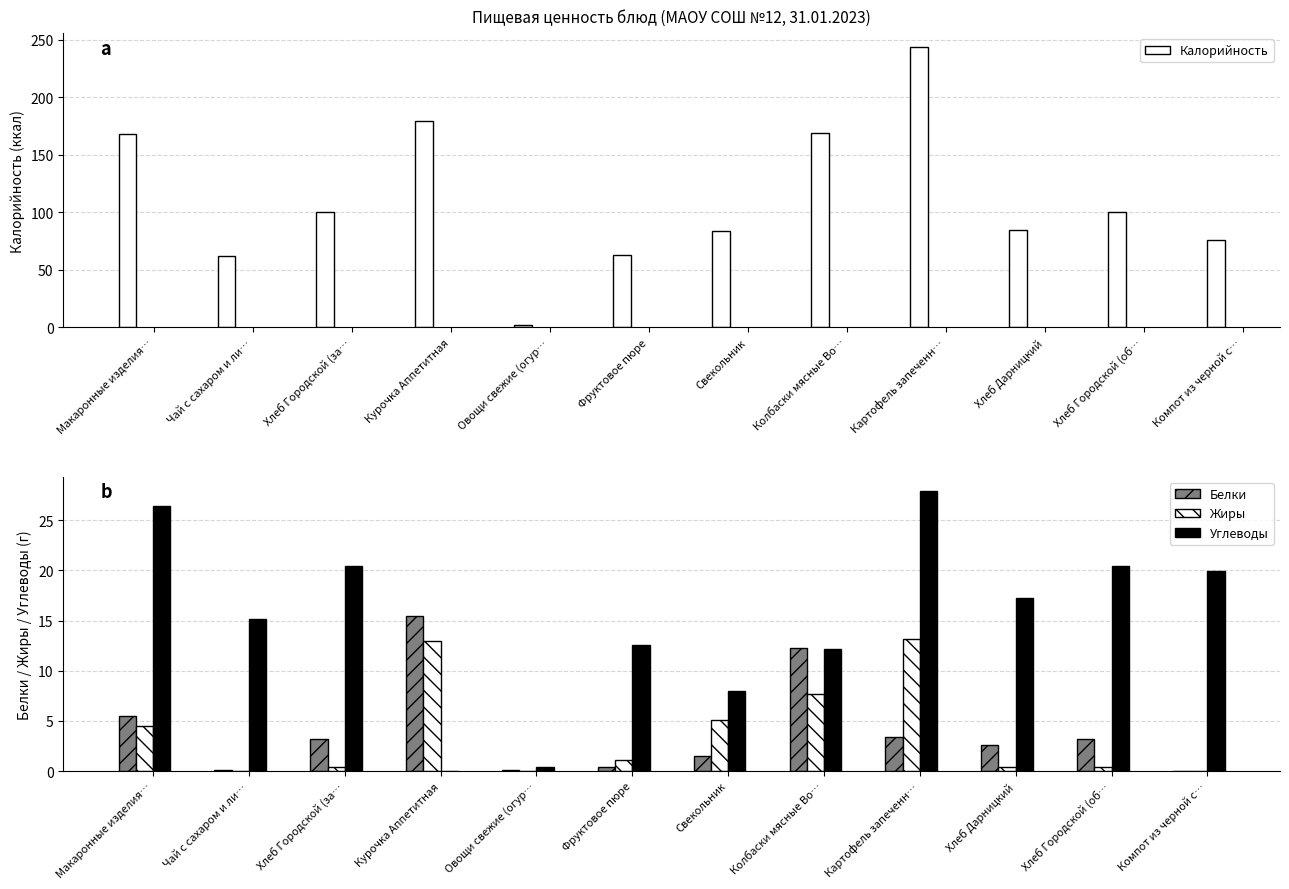

What is the total value across all series at Компот из черной с…?

96.0